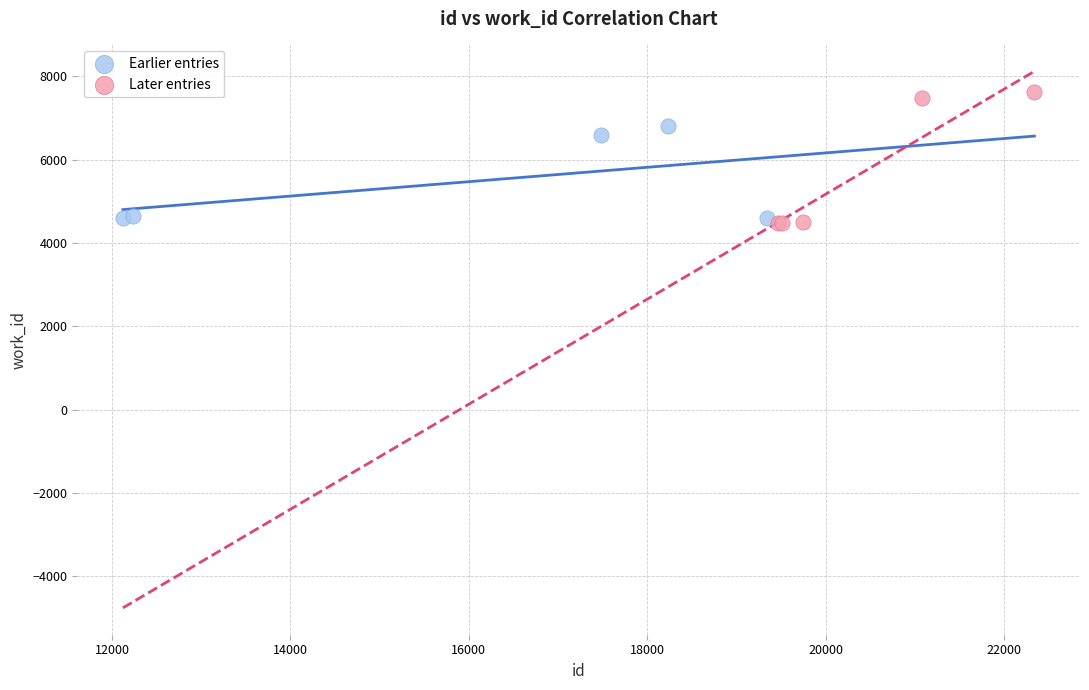

What are all the series names shown in the legend?

Earlier entries, Later entries